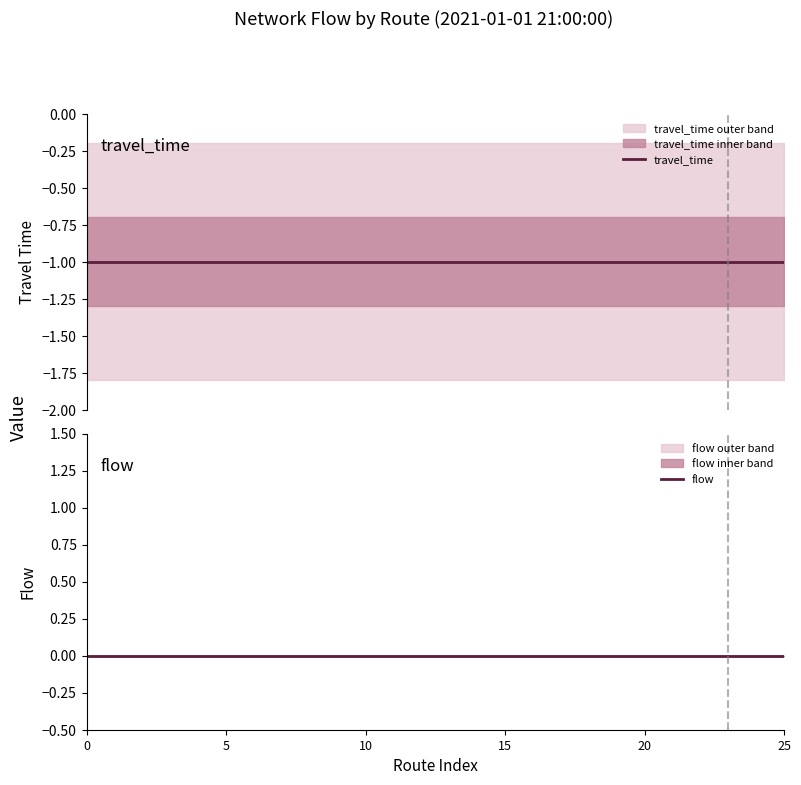

What is the label of the 6th point from the left?

5